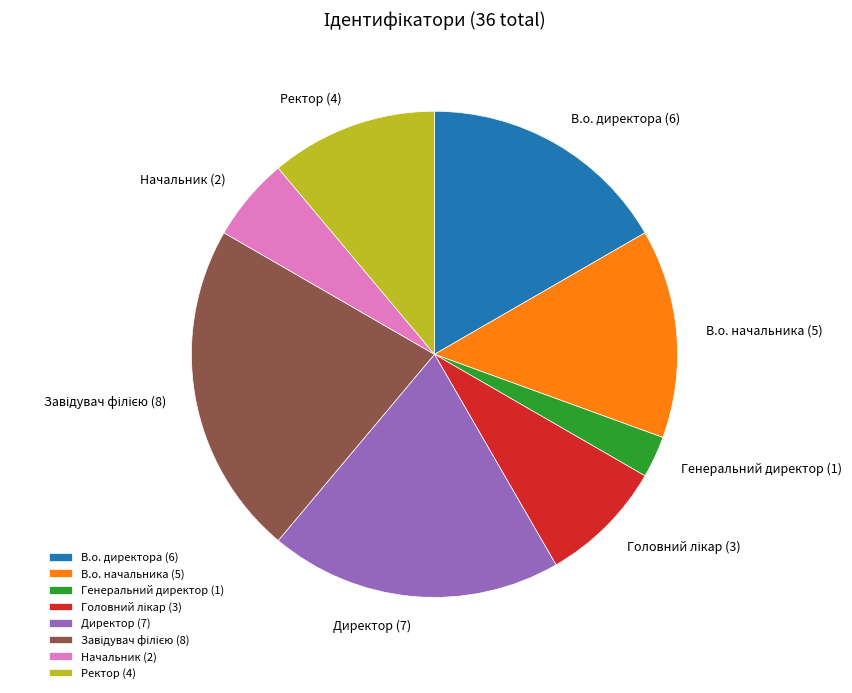

Is there a majority slice in this chart?

No